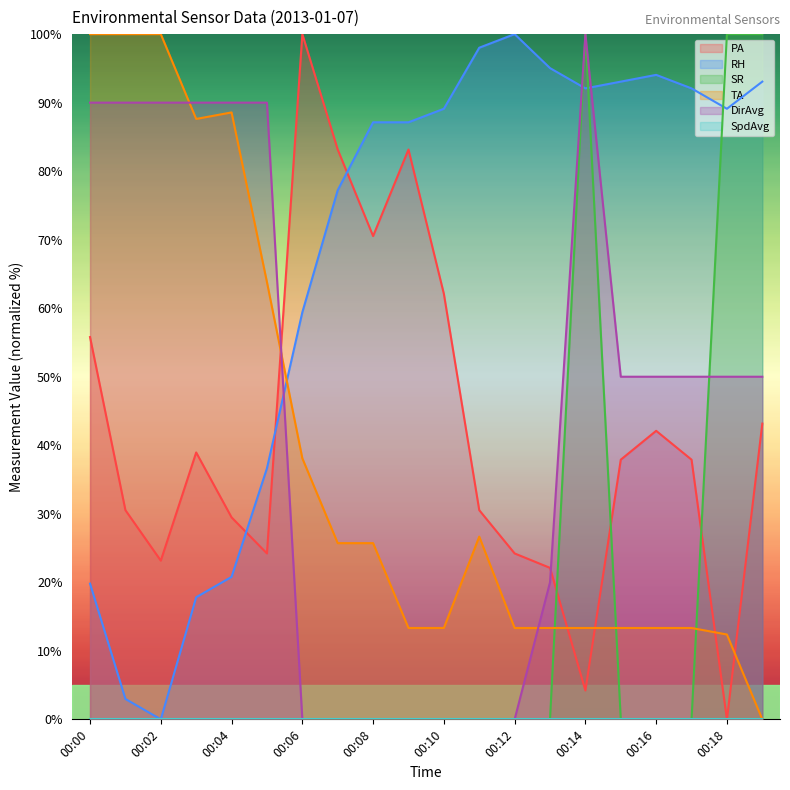

What is the difference between the highest and lowest values at 00:14?

100.0